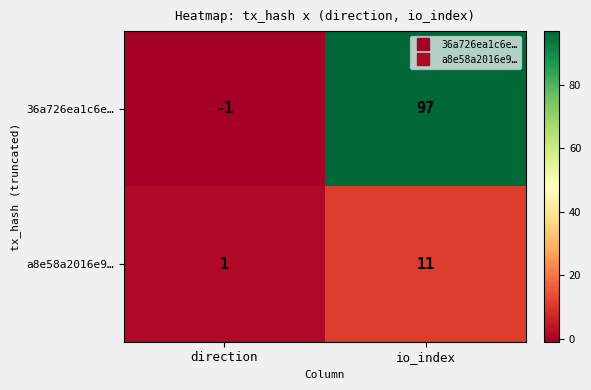

Which category has the lowest value in the 36a726ea1c6e… series?

direction